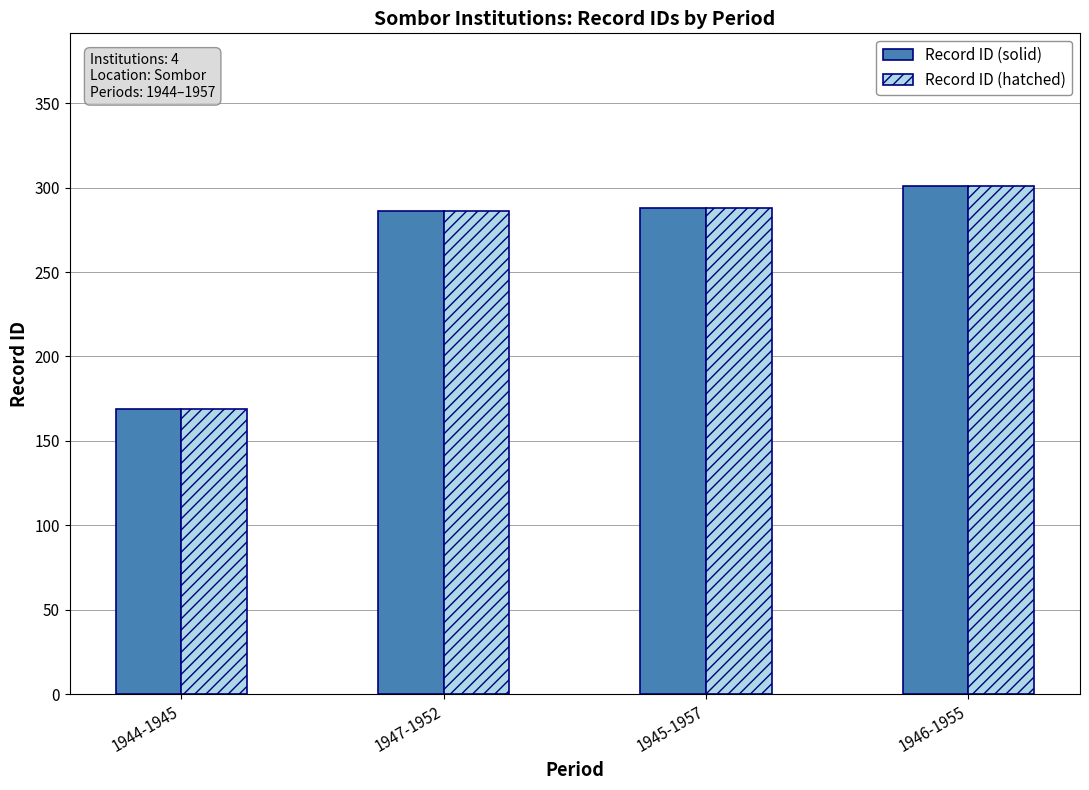

How many bars are there in each group?

2